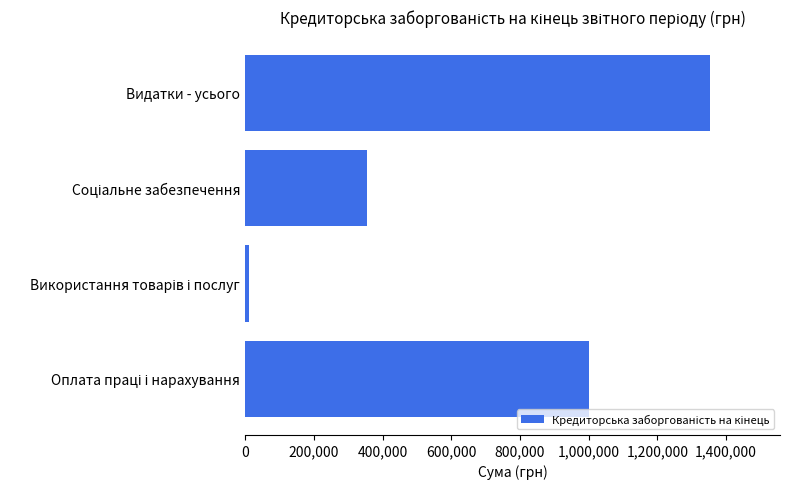

Which category has the highest value across all series?

Видатки - усього